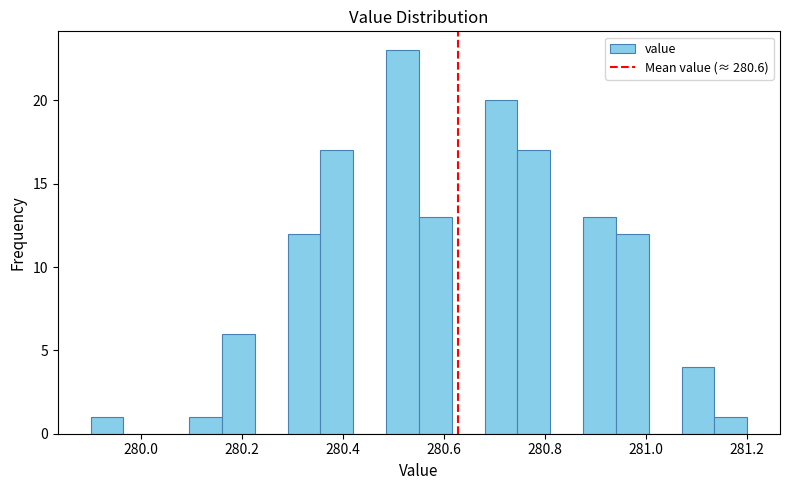

Read against the x-axis, roughly where is the centre of the tallest bar?

280.52